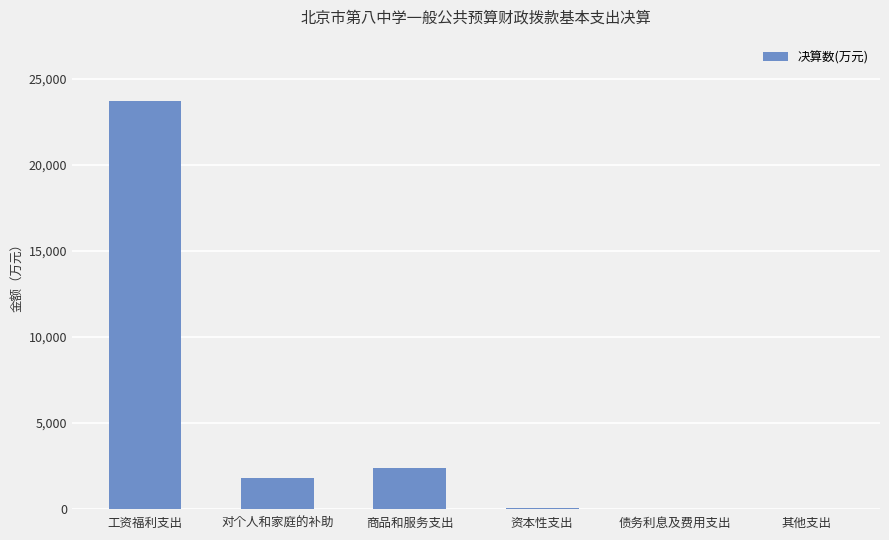

What is the maximum value shown in the chart?

23728.3